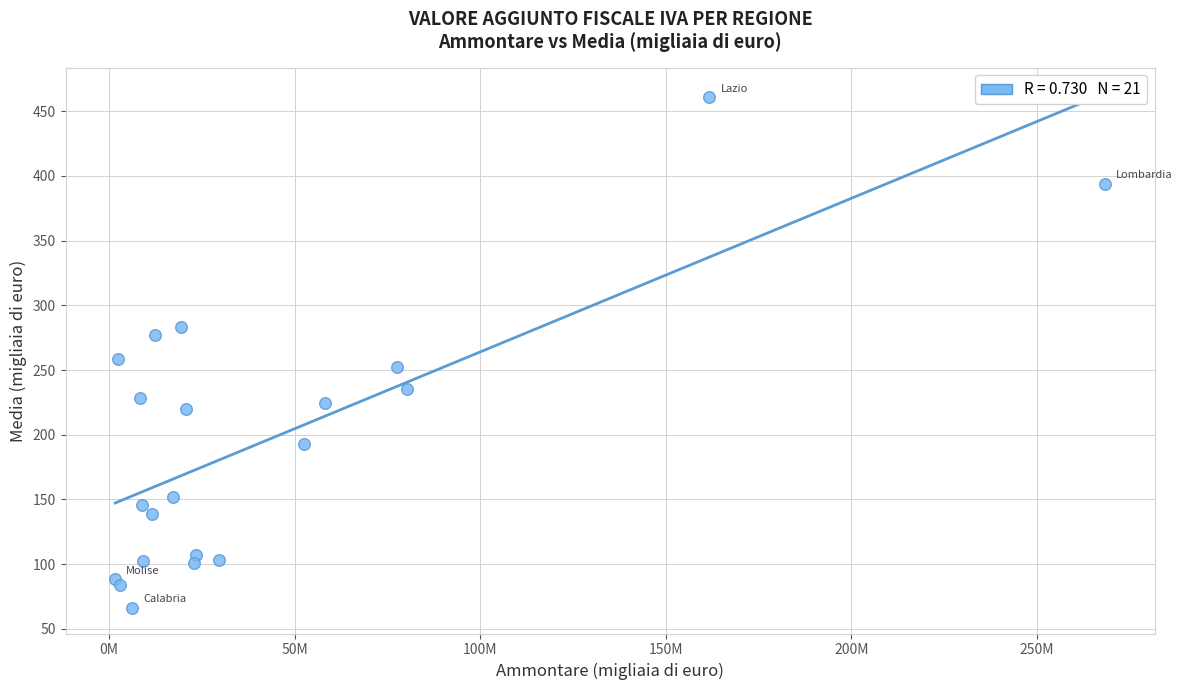

What Y value in the scatter plot is closest to 263?

258.6